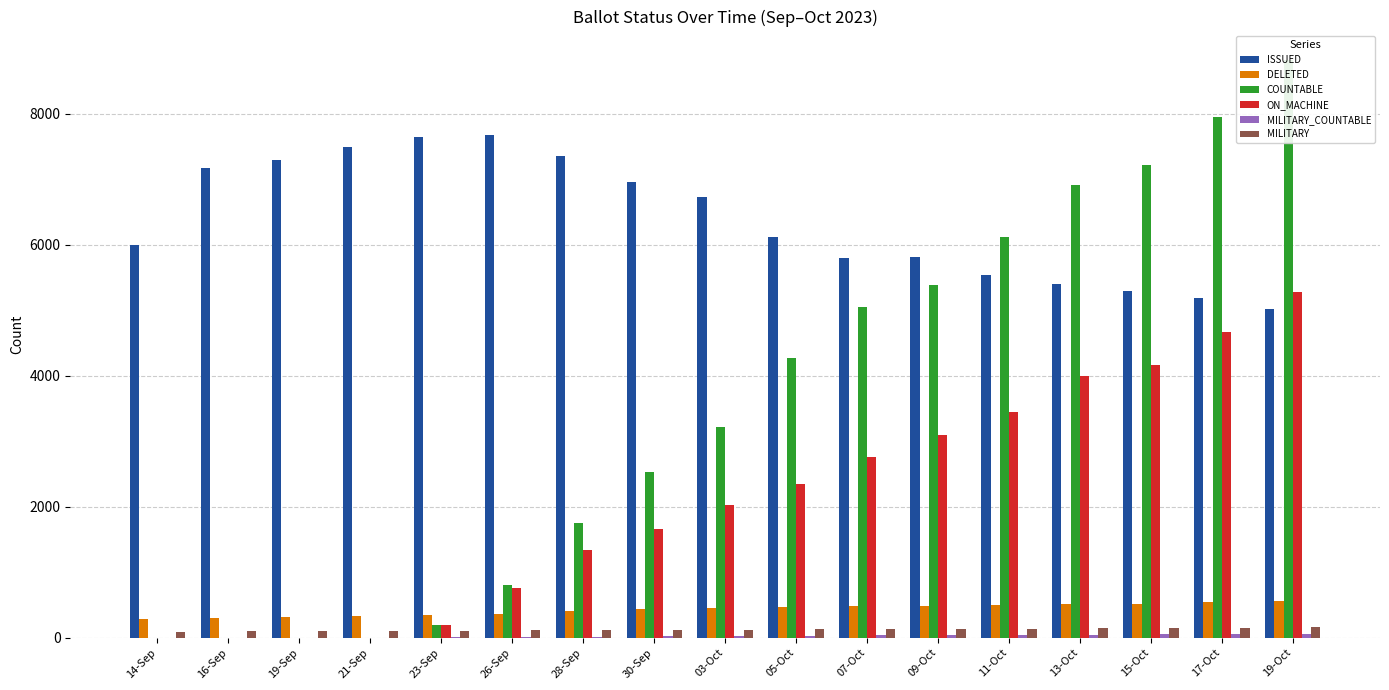

Which has a higher value, 23-Sep or 11-Oct?

23-Sep